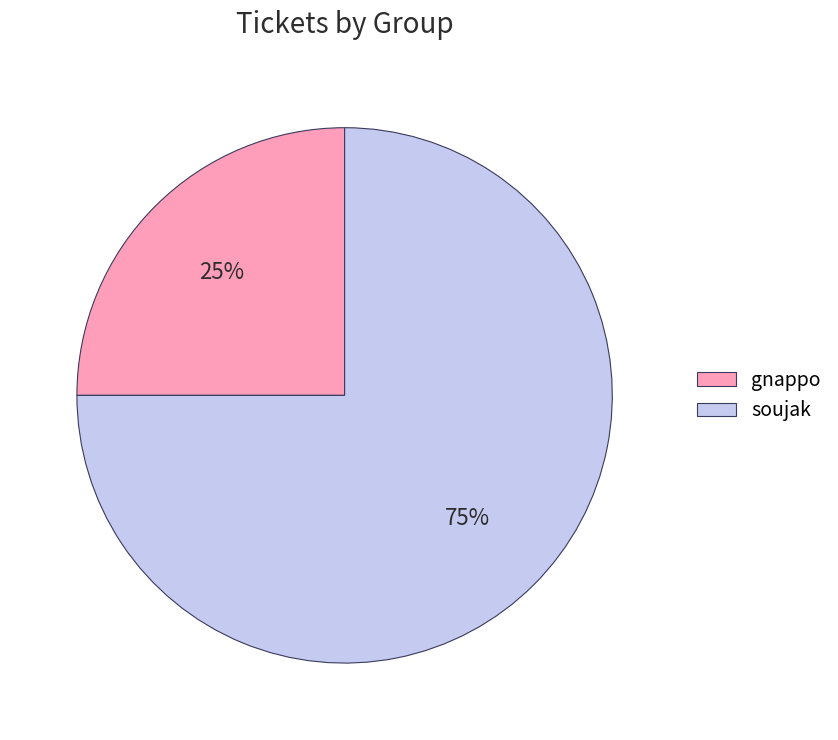

To the nearest percent, what is the difference between the largest and smallest slice percentages?

50%